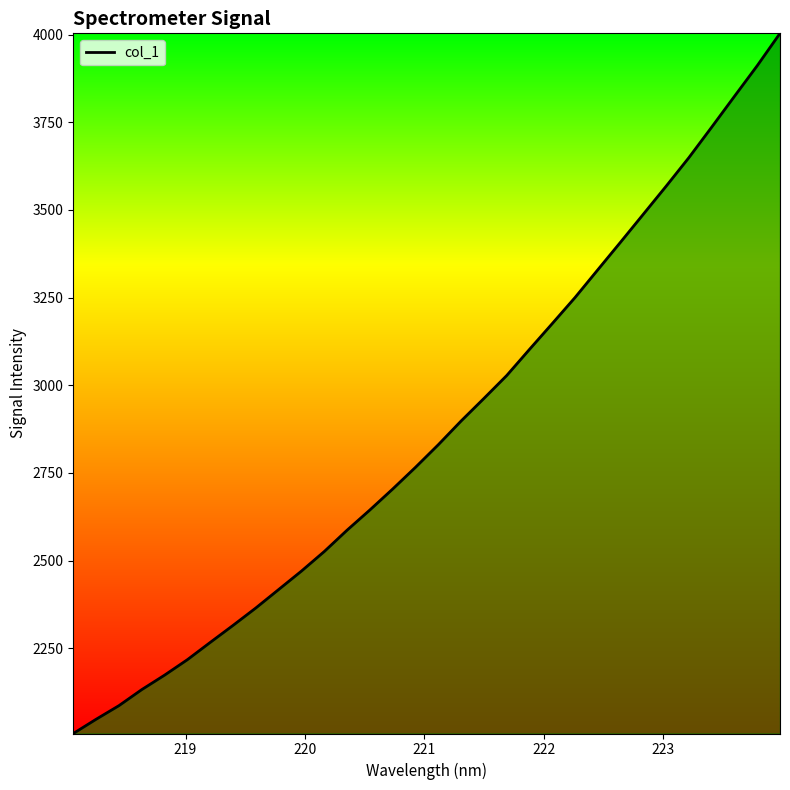

What is the minimum value shown in the chart?

2007.0